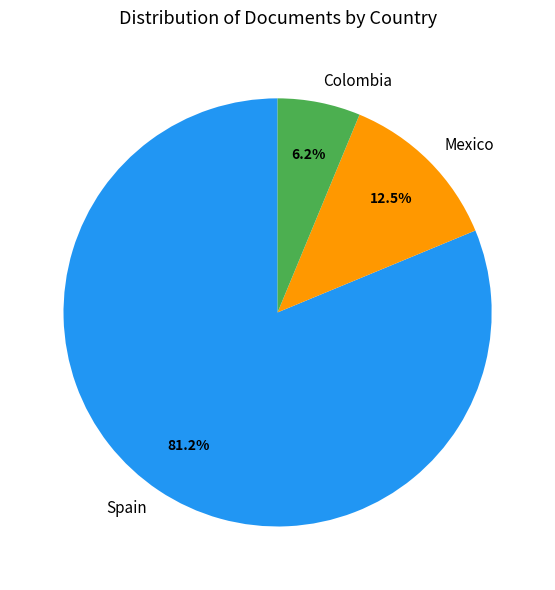

What percentage is the Colombia slice, to the nearest percent?

6%